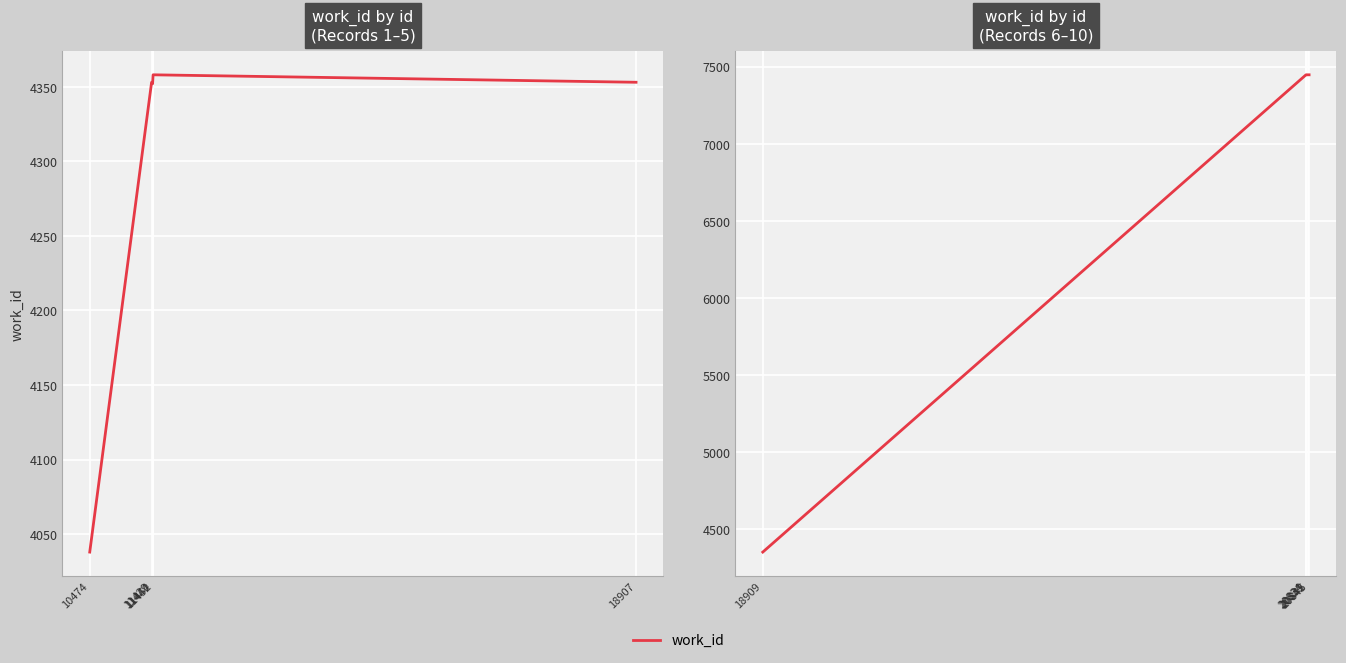

Which category has the lowest value across all series?

18909